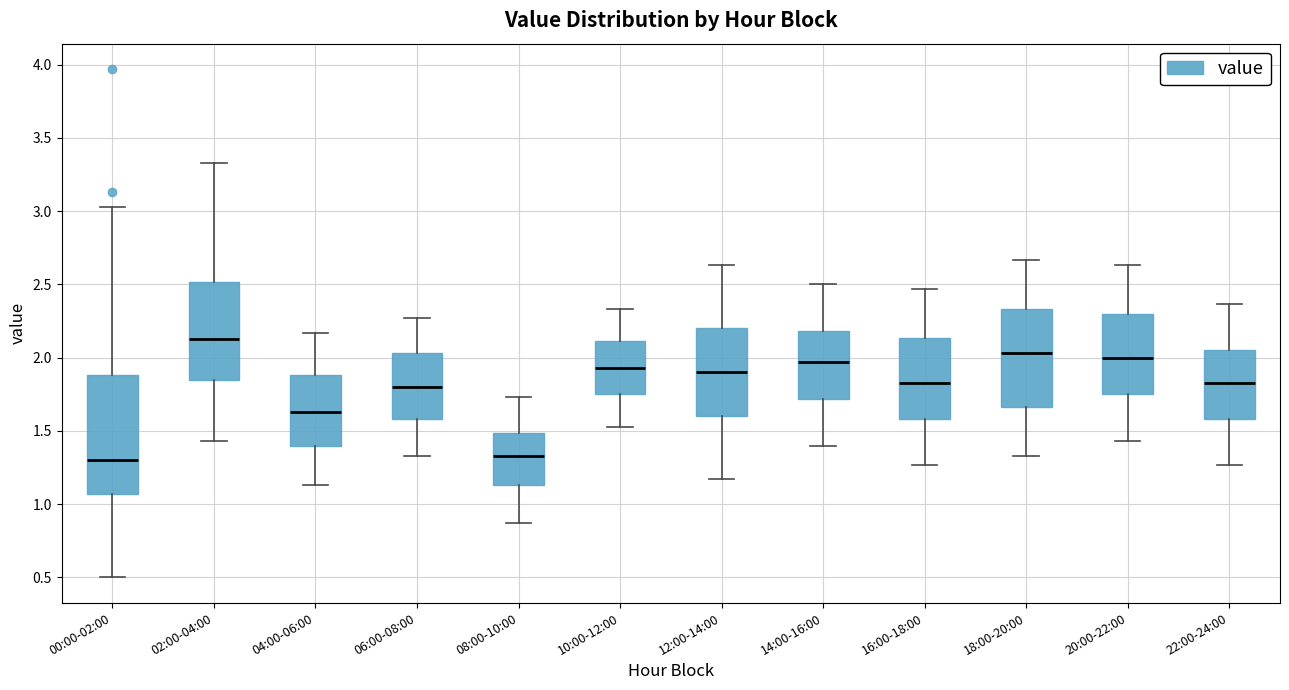

Which box is the tallest, from its lower edge to its upper edge?

00:00-02:00